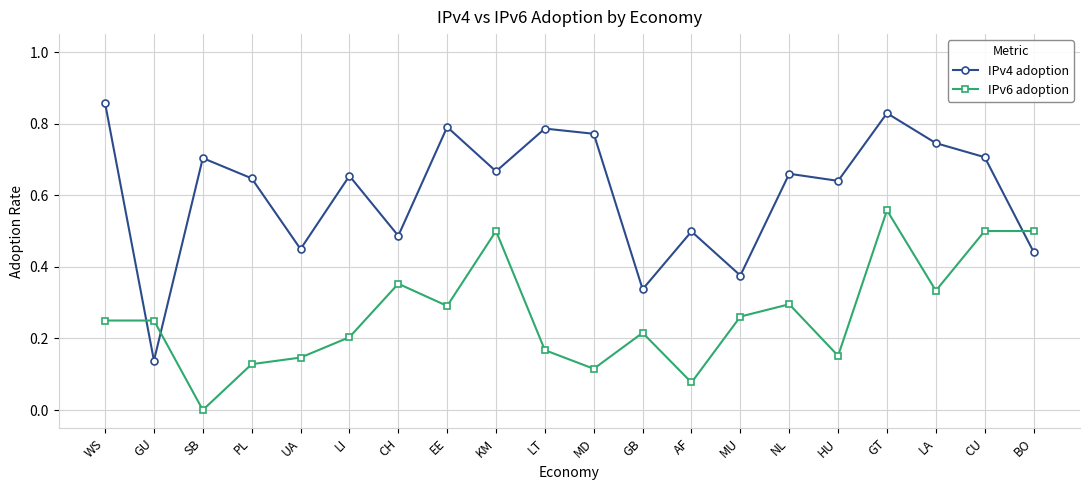

How many IPv4 adoption values are between 0 and 1?

20